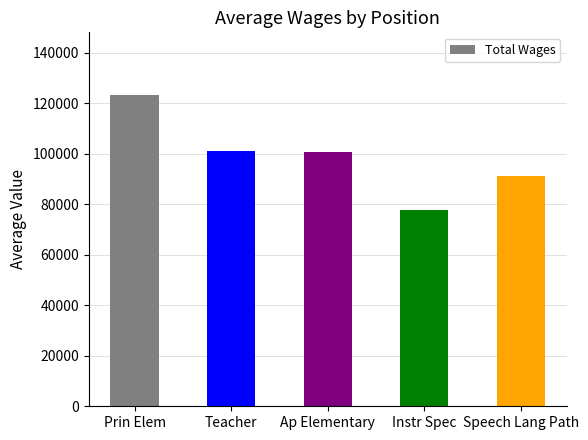

True or false: the data shows 91173 at Speech Lang Path.

True